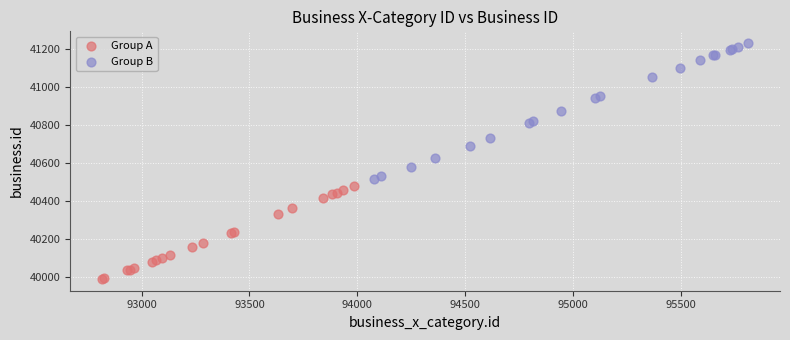

Which series reaches the maximum Y coordinate?

Group B